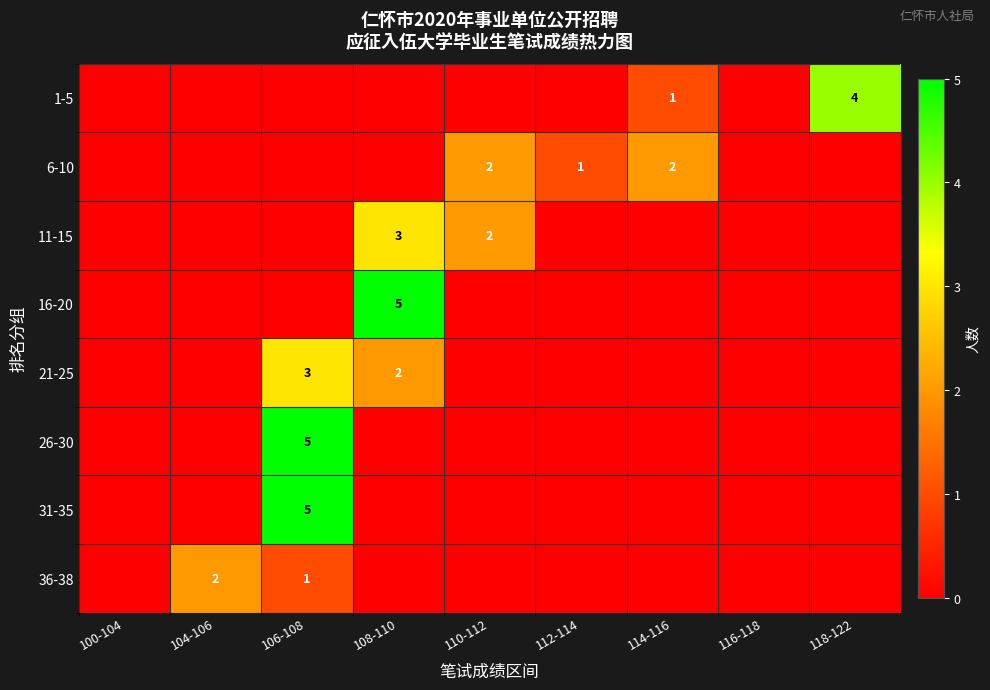

At how many categories does at least one series exceed 0?

7